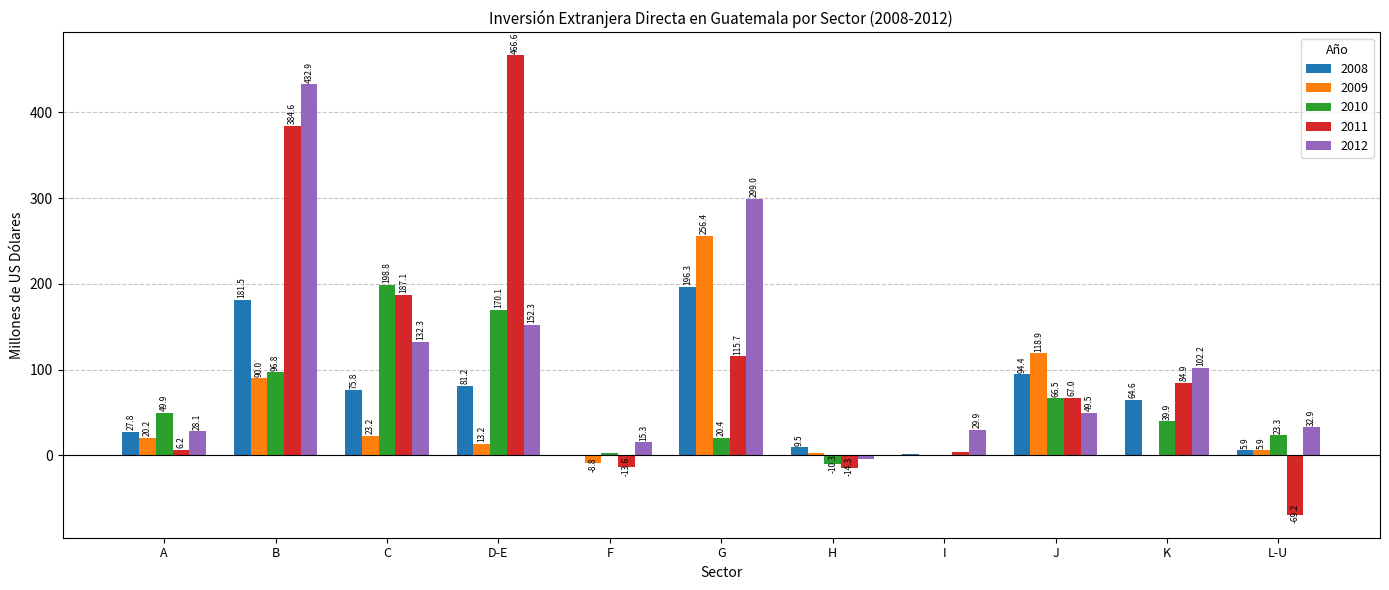

The 2011 series shows 142.8 at K. True or false?

False